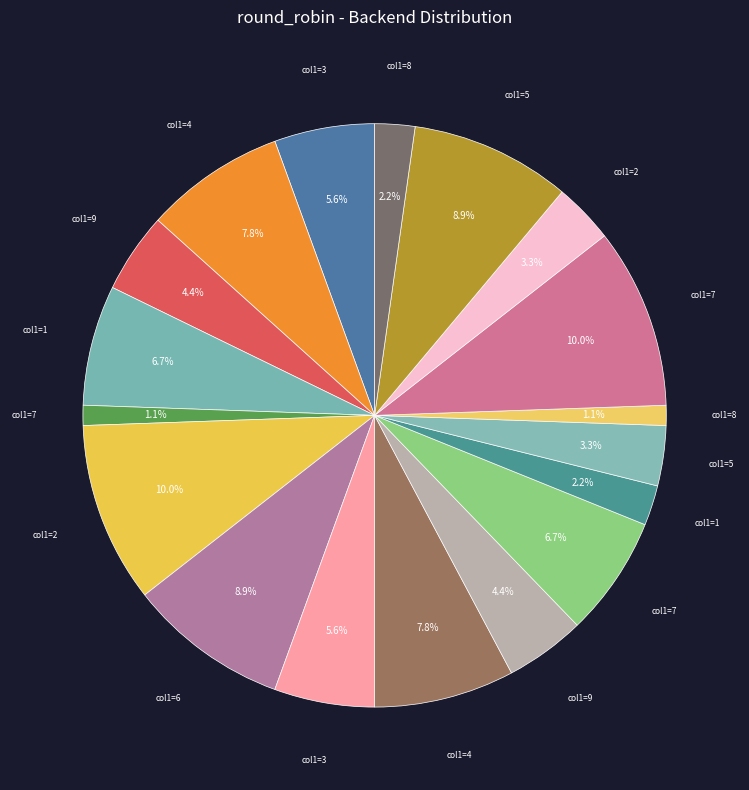

To the nearest percent, what is the average slice percentage?

5%